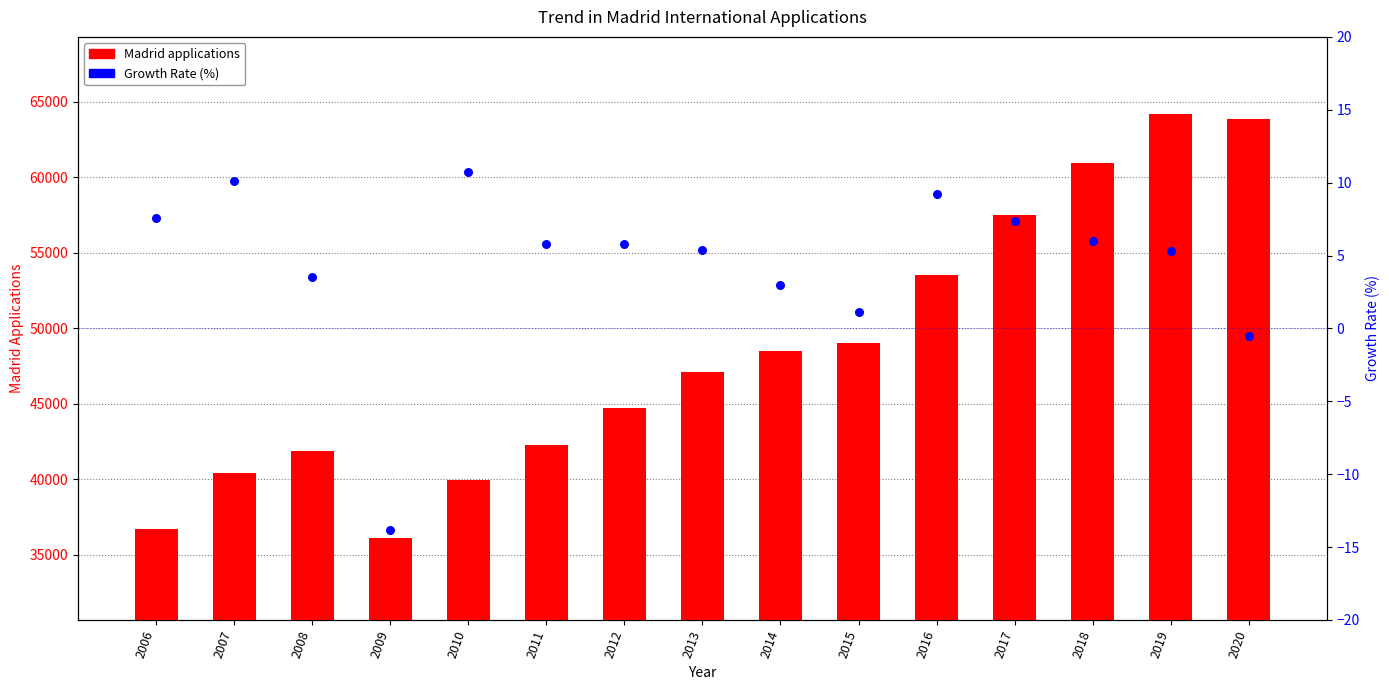

Is the value of Madrid applications at 2013 greater than the value of Growth Rate (%) at 2012?

Yes